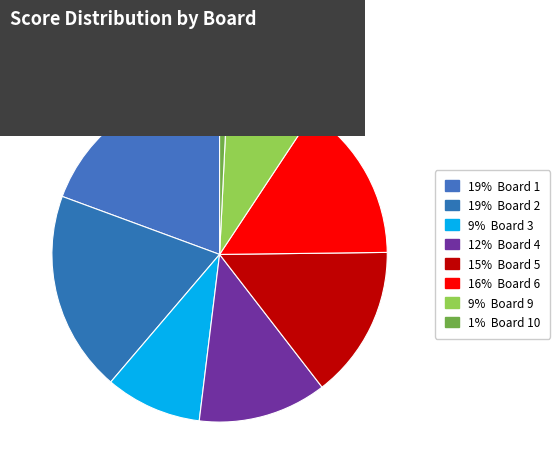

Is there a majority slice in this chart?

No